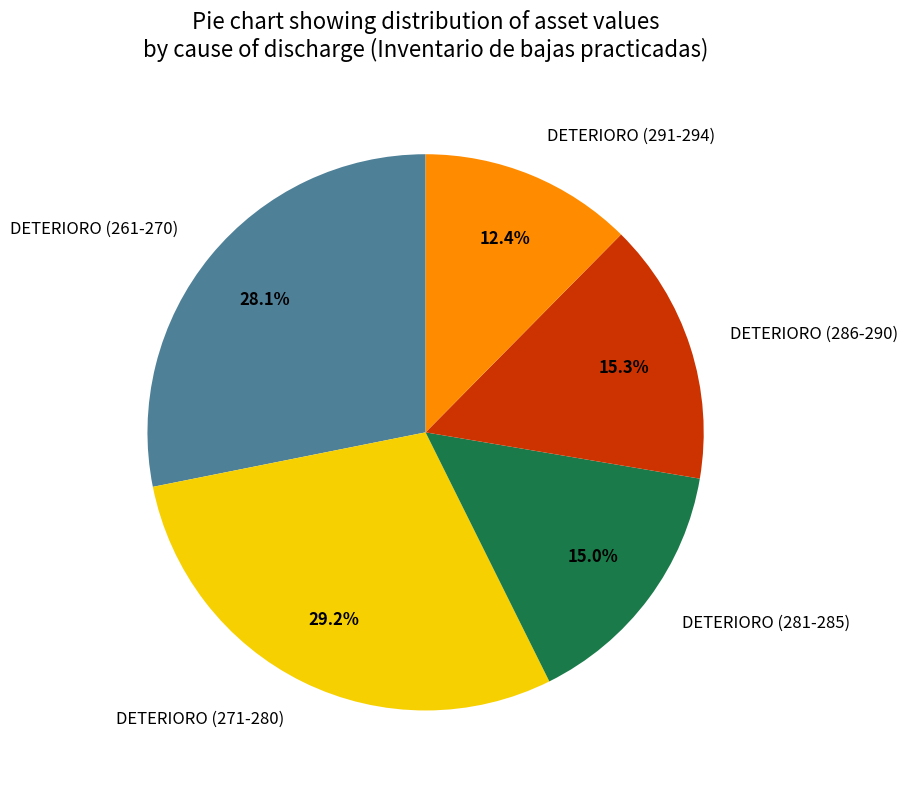

Does any single category account for the majority?

No